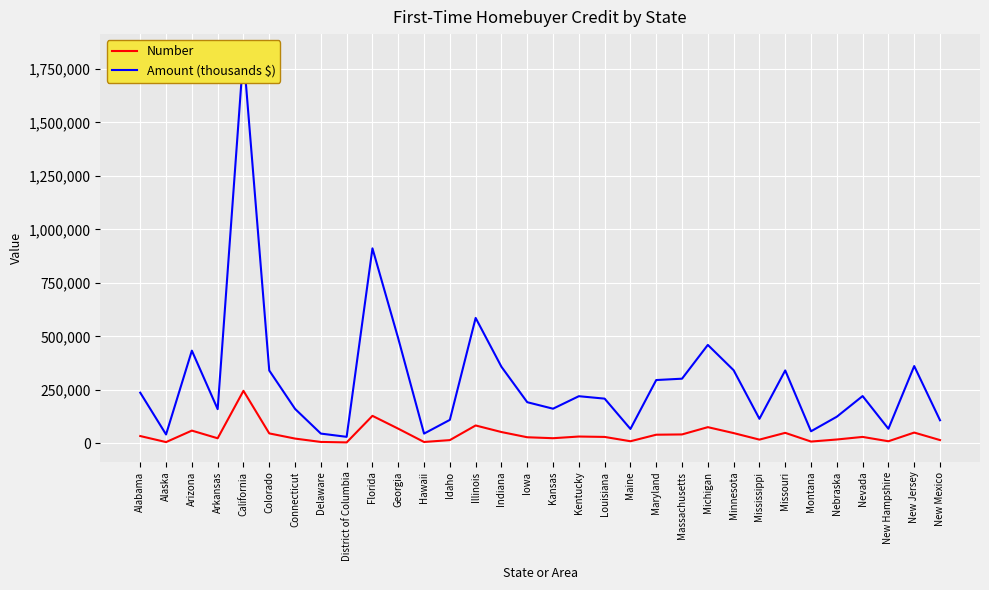

True or false: Number has a value of 28189.0 at Iowa.

True